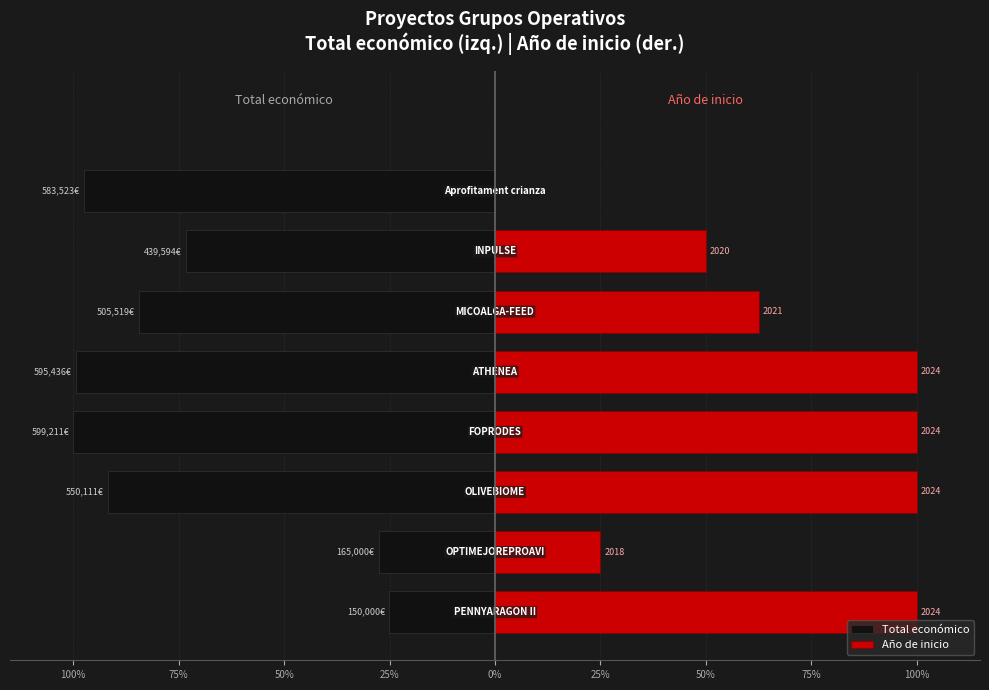

What is the difference between the maximum and minimum values in the Total económico series?

75.0